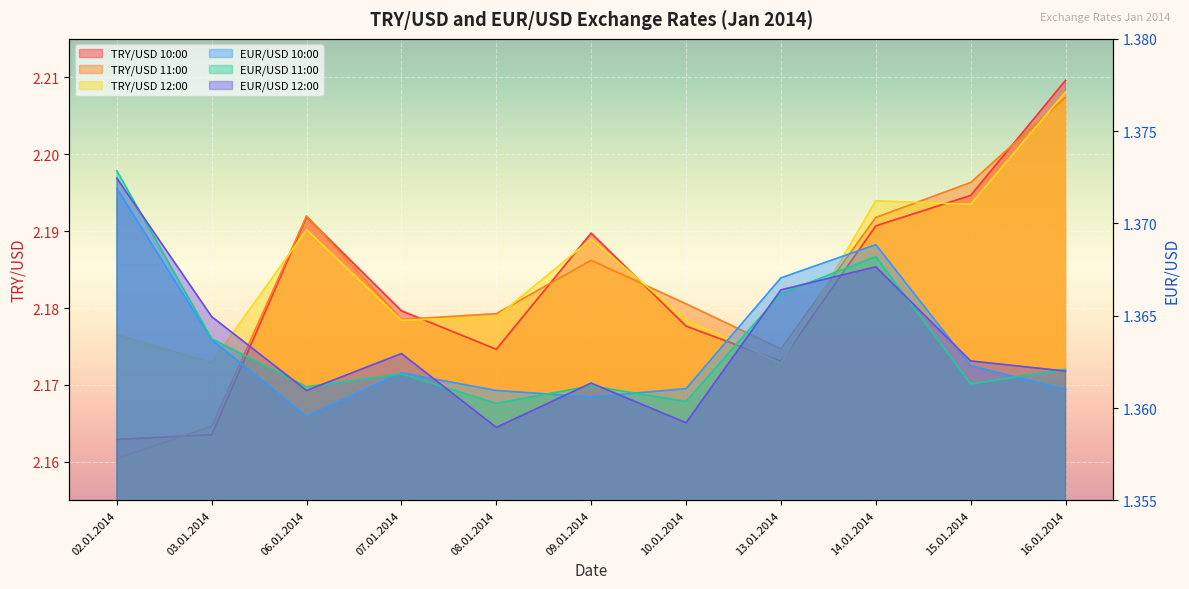

What is the total value across all series at 13.01.2014?

10.6